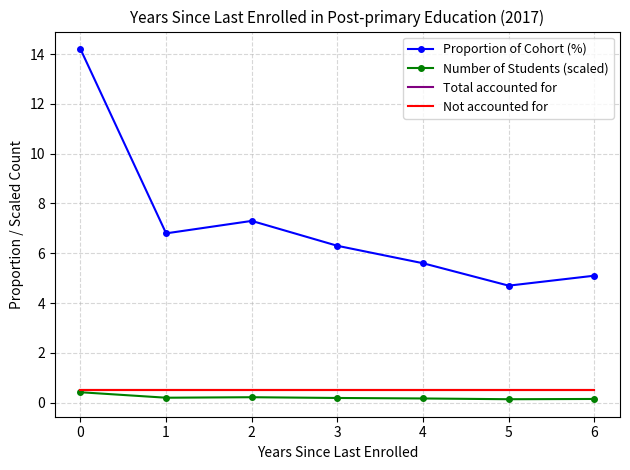

True or false: Number of Students (scaled) and Proportion of Cohort (%) intersect in this chart.

False